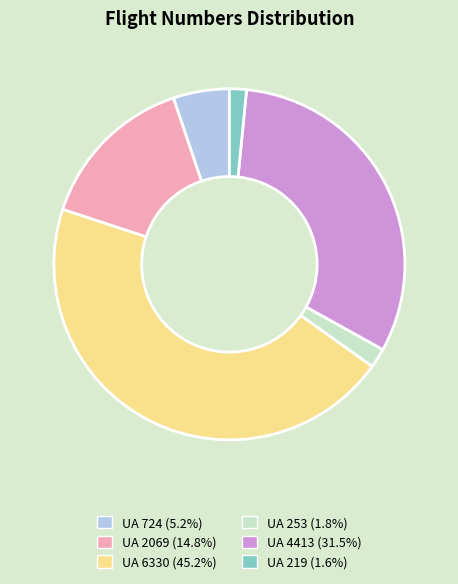

What is the largest slice in the pie chart?

UA 6330